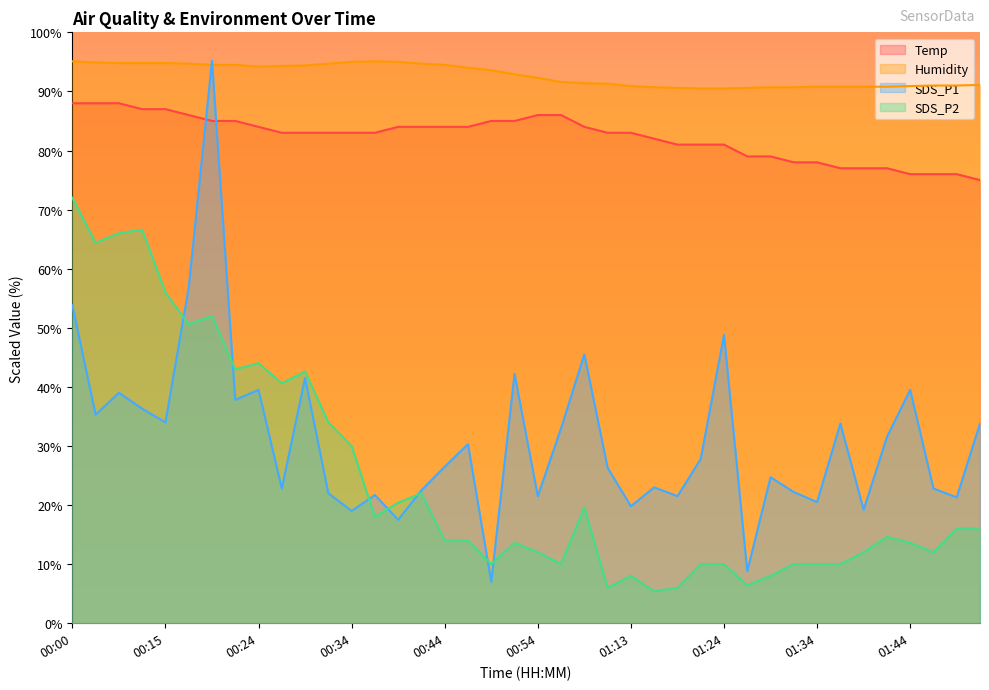

Rank the categories by Temp value from lowest to highest.

01:51, 01:44, 01:46, 01:49, 01:36, 01:39, 01:41, 01:31, 01:34, 01:26, 01:29, 01:18, 01:21, 01:24, 01:16, 00:27, 00:29, 00:32, 00:34, 00:37, 01:06, 01:13, 00:24, 00:39, 00:42, 00:44, 00:47, 01:04, 00:19, 00:22, 00:49, 00:52, 00:17, 00:54, 01:01, 00:12, 00:15, 00:00, 00:03, 00:05